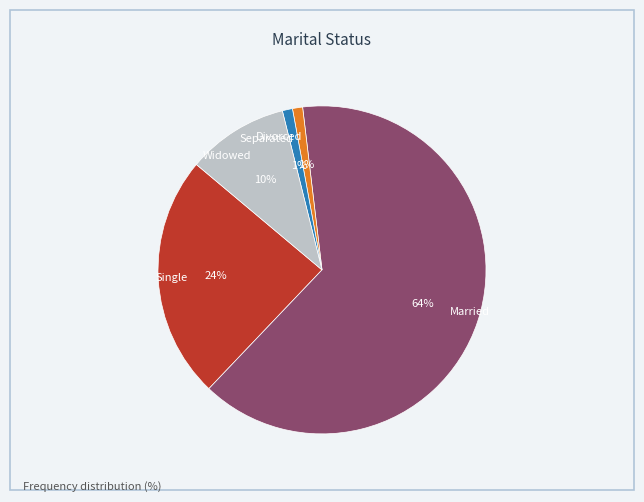

Combined, do Single and Divorced account for over 50%?

No